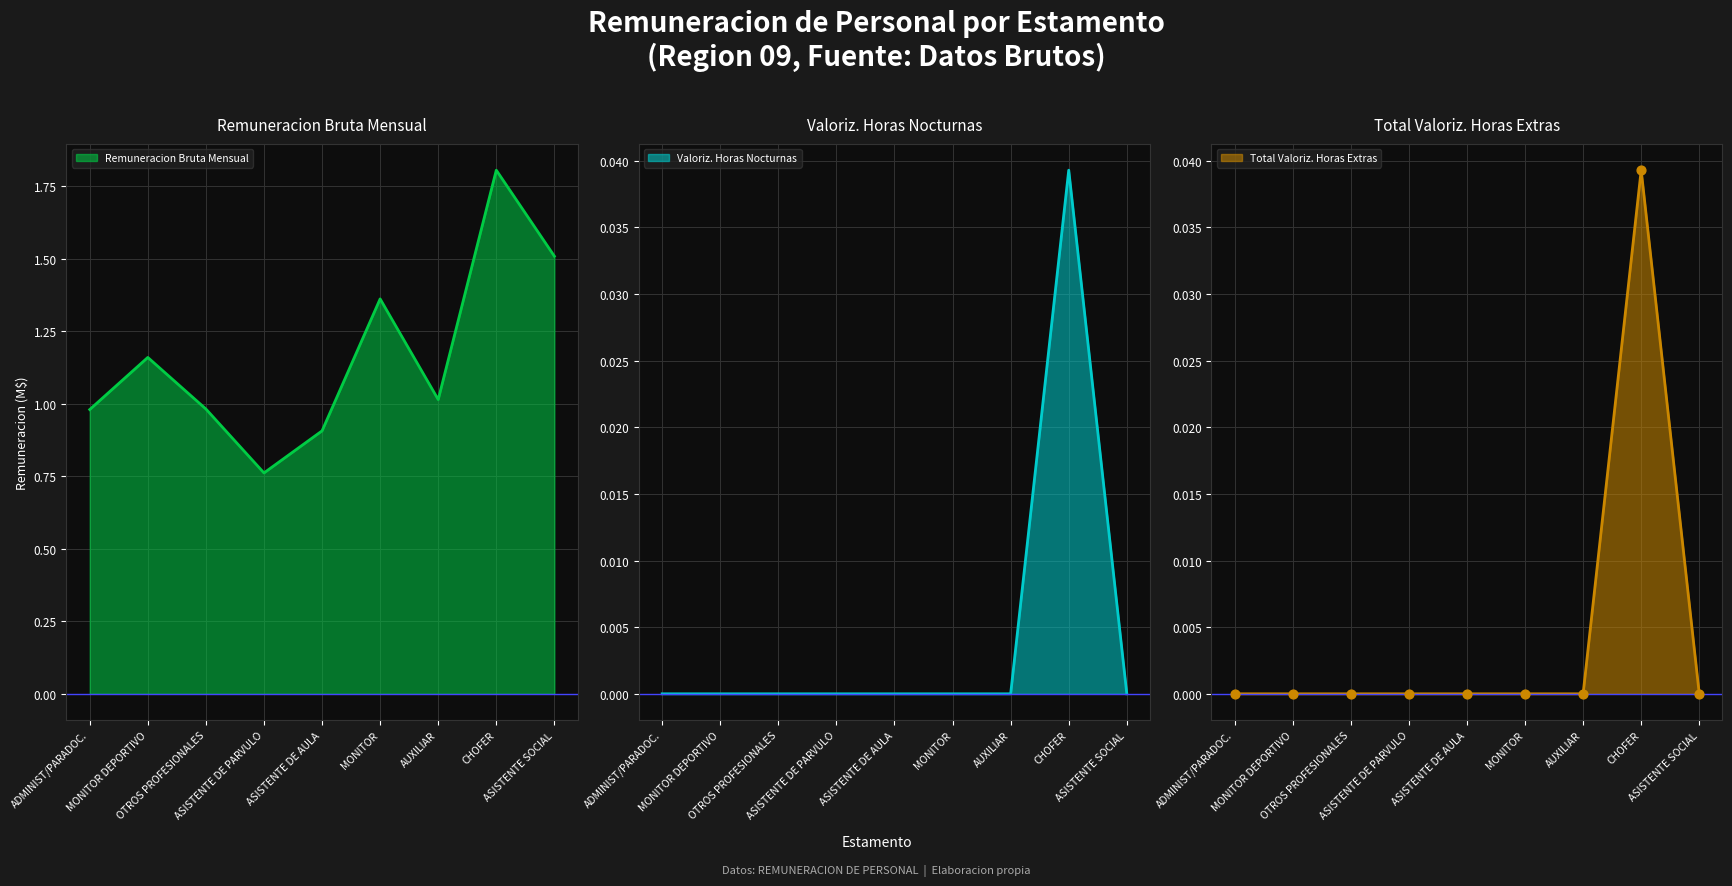

At which category is the sum across all series the highest?

CHOFER